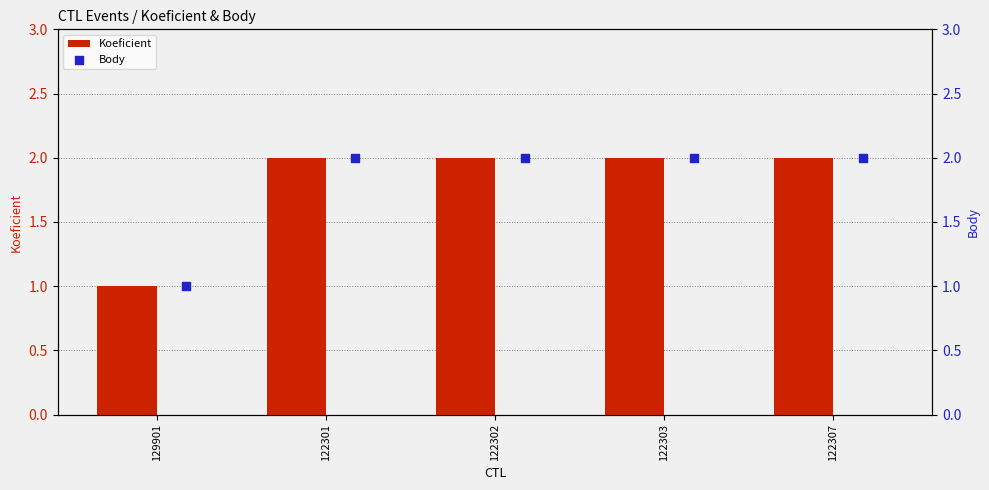

Which category has the lowest value in the Koeficient series?

129901